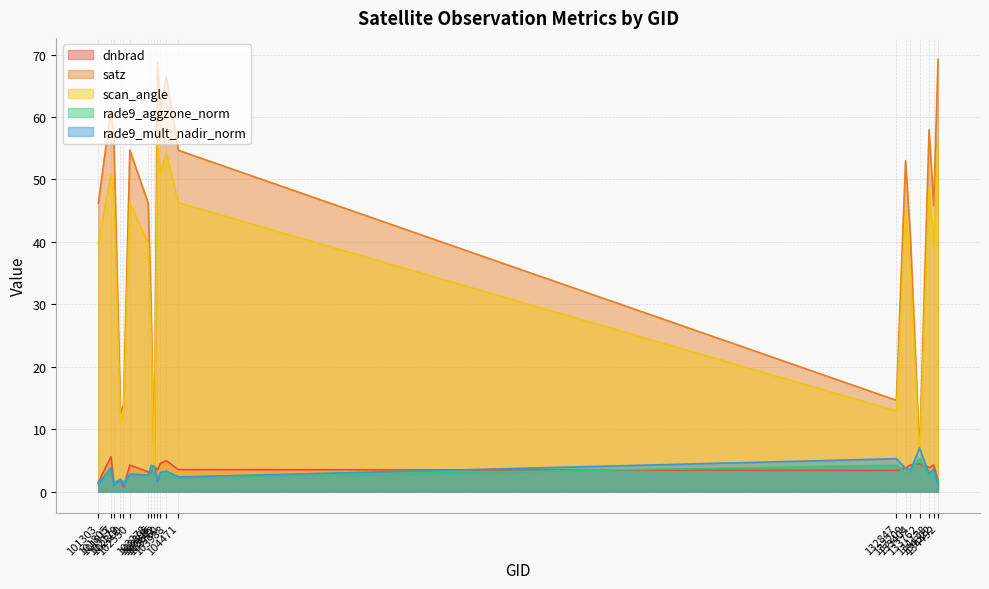

What is the smallest value displayed?

0.7